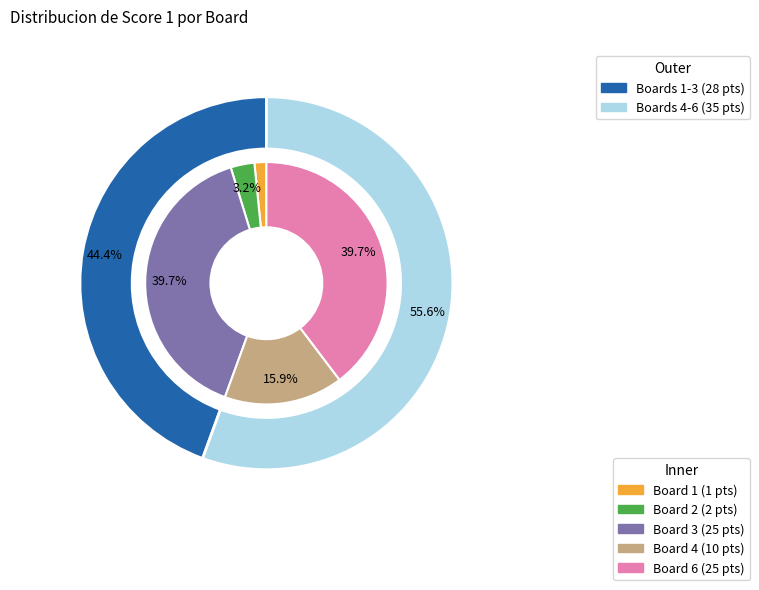

To the nearest percent, what percentage of the pie is 2?

3%